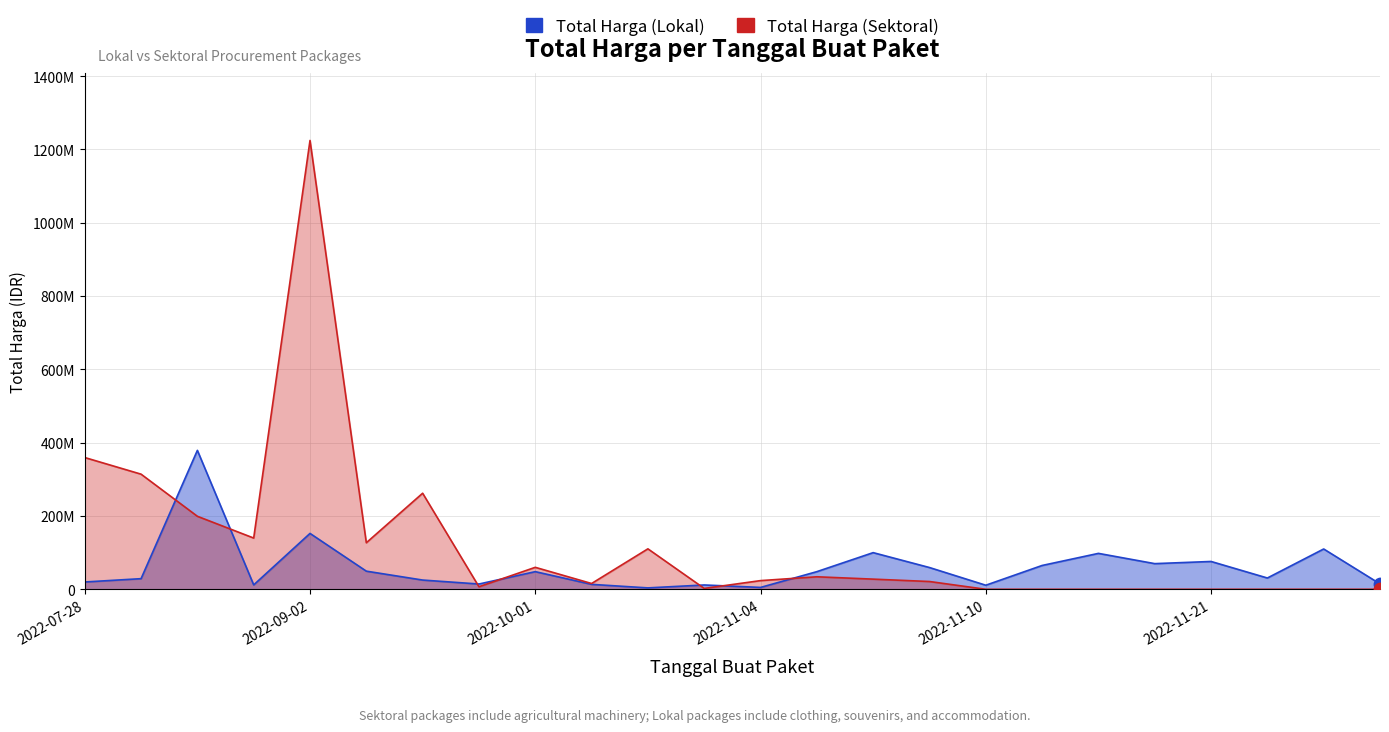

At which category is the sum across all series the highest?

2022-09-02